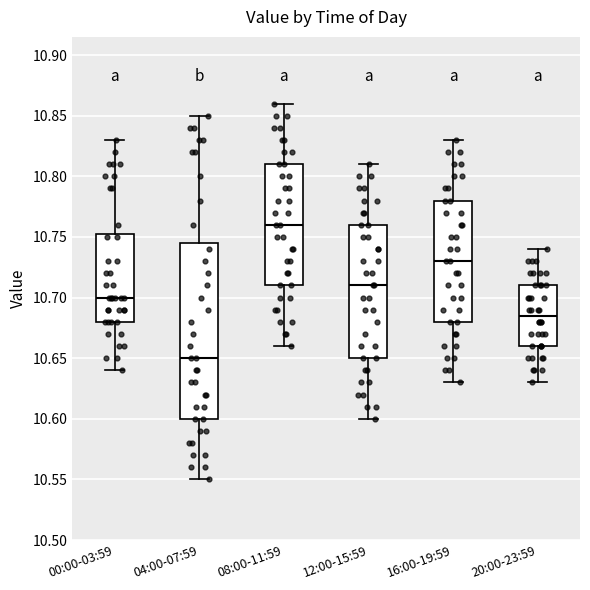

Where does the lower whisker of the box for 20:00-23:59 end on the y-axis? The values are not printed on the chart, so give them approximately, as read against the axis.

10.630